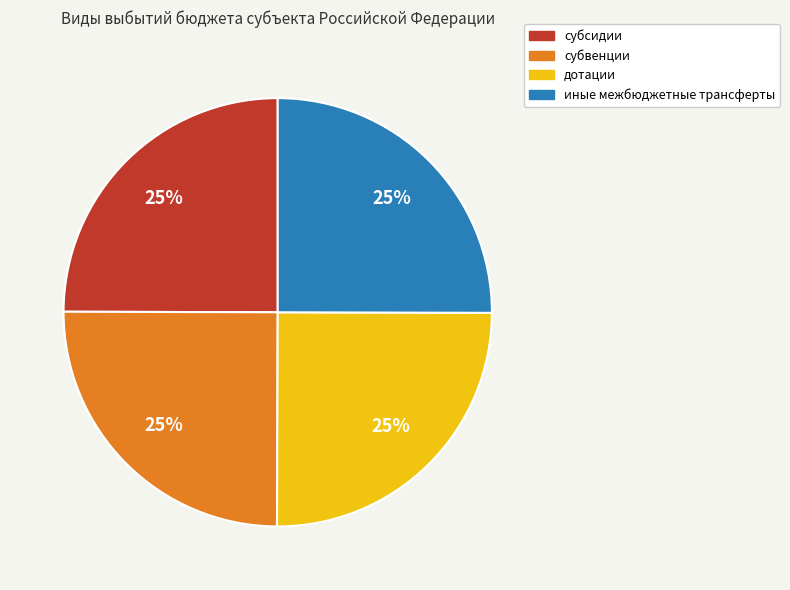

Does дотации account for over 50% of the chart?

No